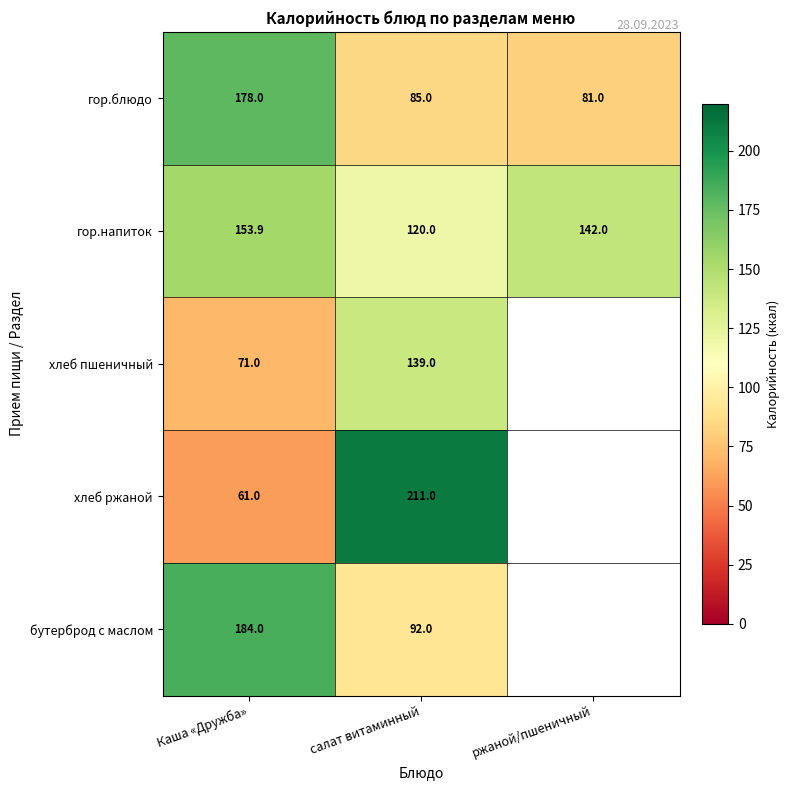

Is it true that гор.напиток equals 99.5 at Каша «Дружба»?

False